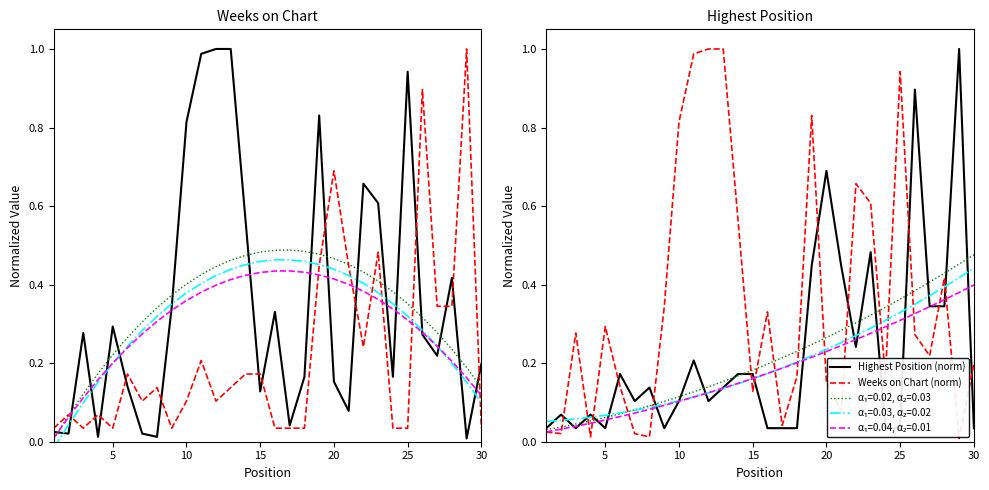

Where is the first local minimum for Weeks on Chart?

2